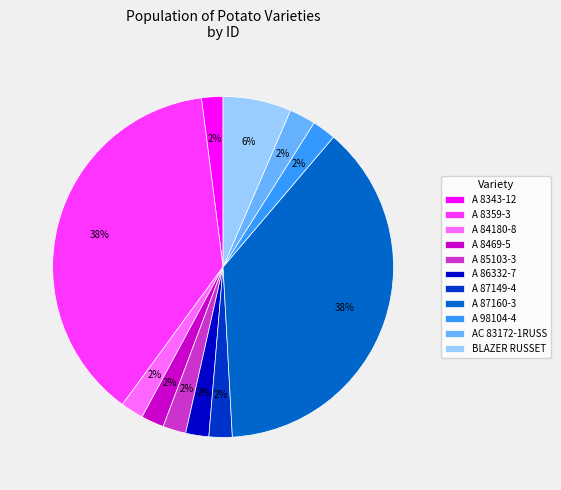

Do BLAZER RUSSET and A 86332-7 together represent more than half of the pie?

No